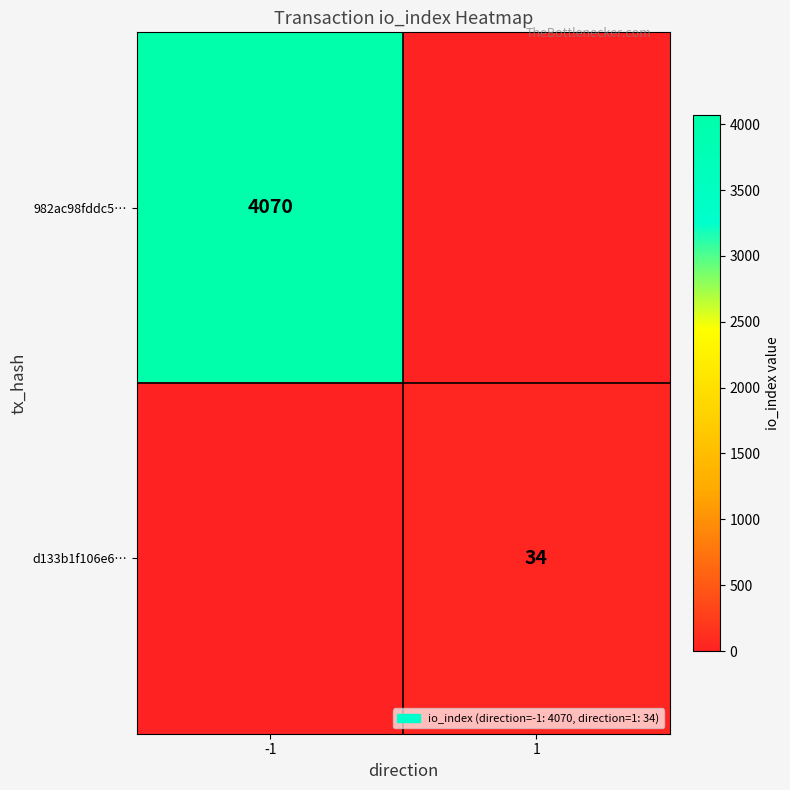

At which category does the chart reach its peak across all series?

-1